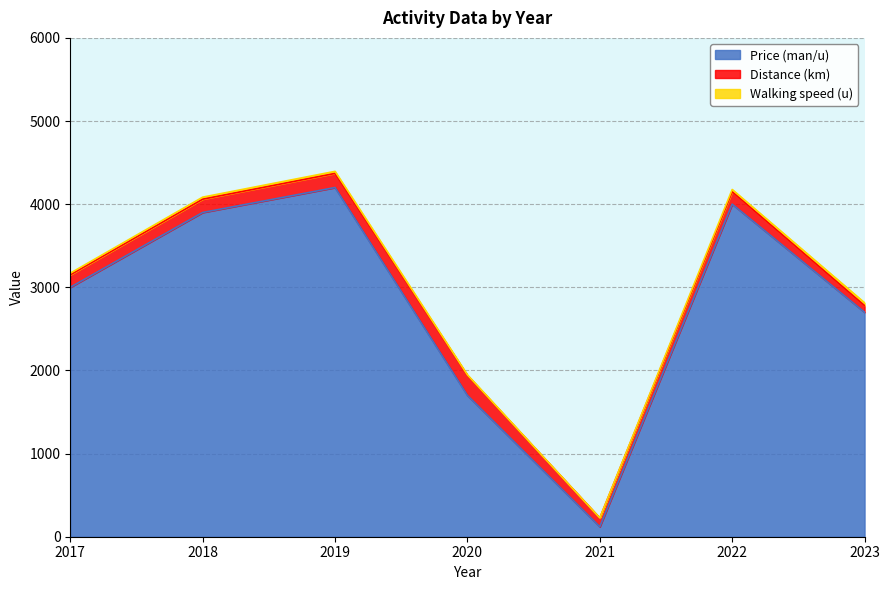

Read the Walking speed (u) value at 2021.

1.1